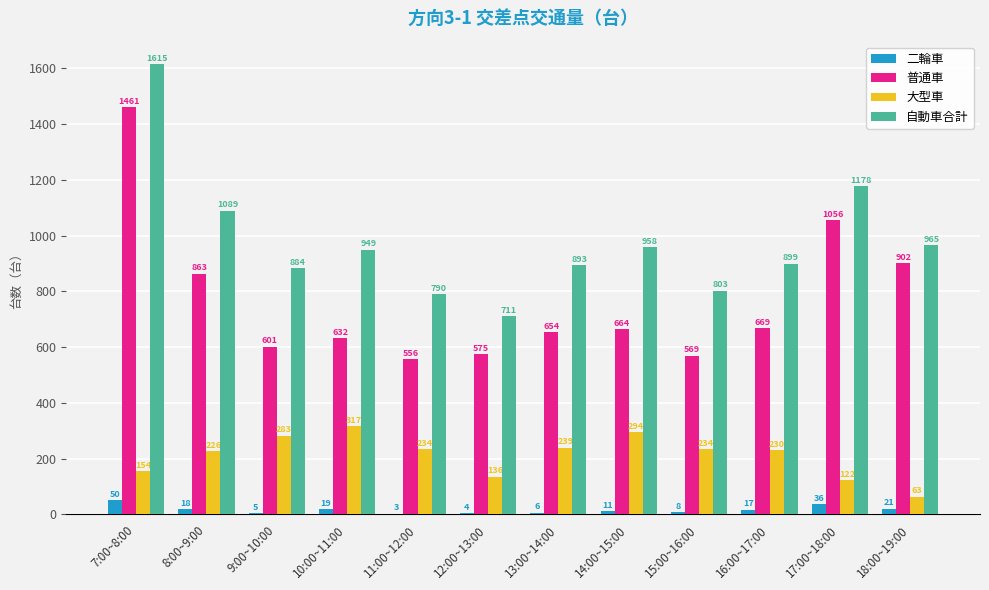

Where is 普通車 nearest to the value 1008?

17:00~18:00